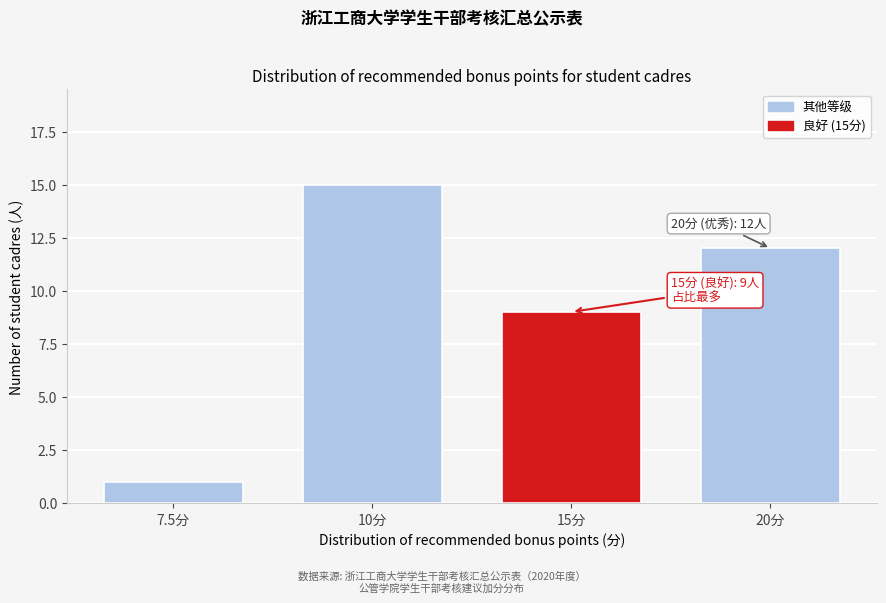

Reading left to right, what are all the values shown in this chart?

1	15	9	12